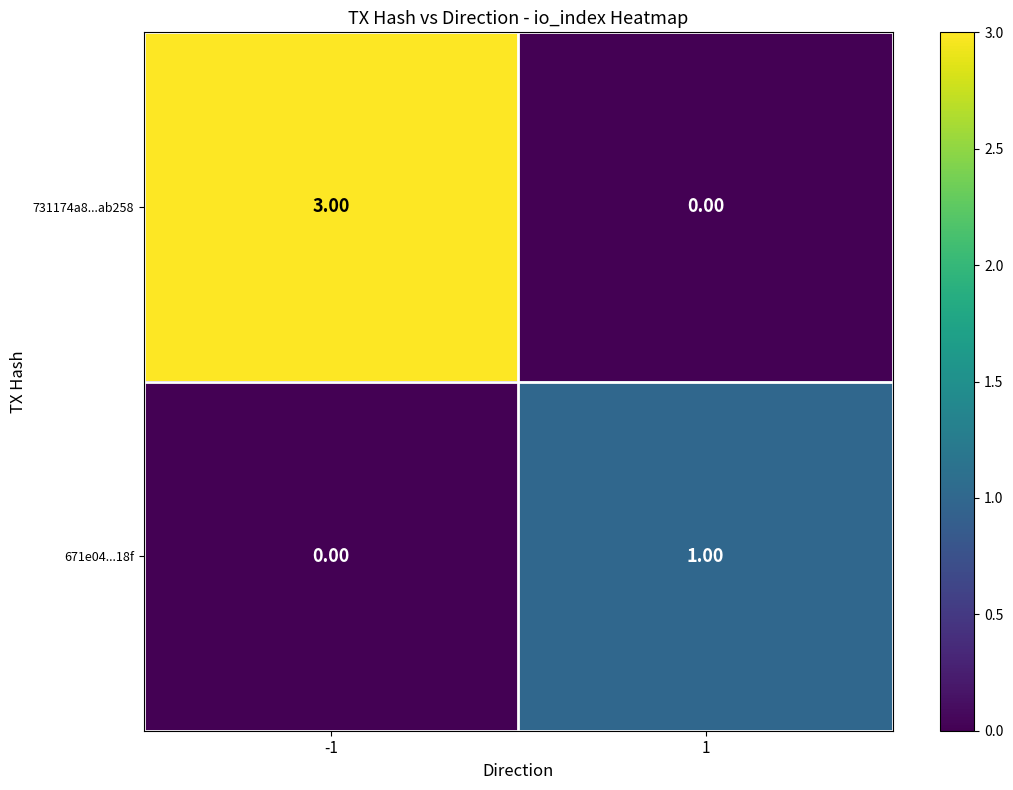

What is the total value across all series at 1?

1